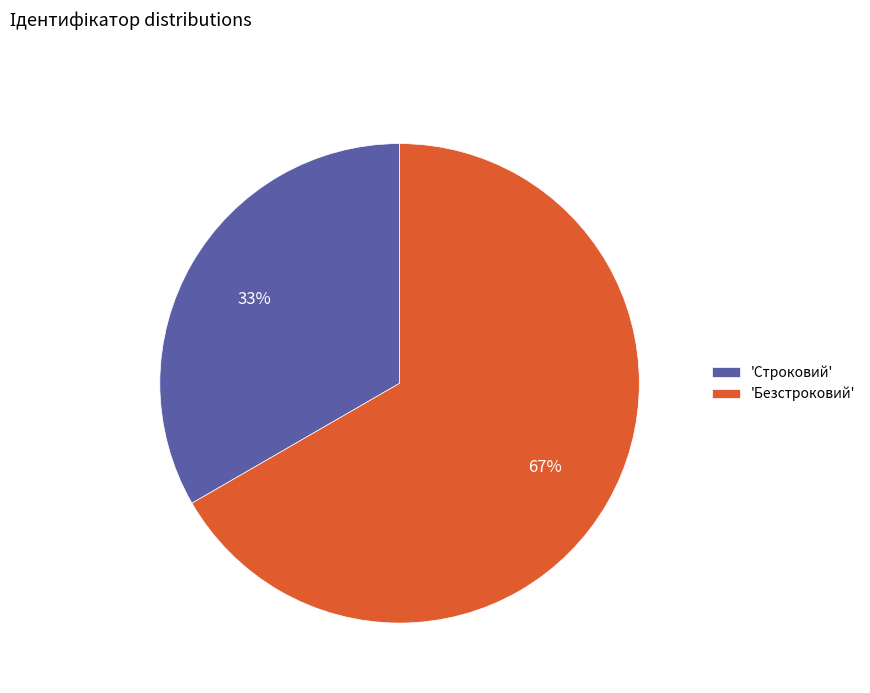

To the nearest percent, what is the average slice percentage?

50%